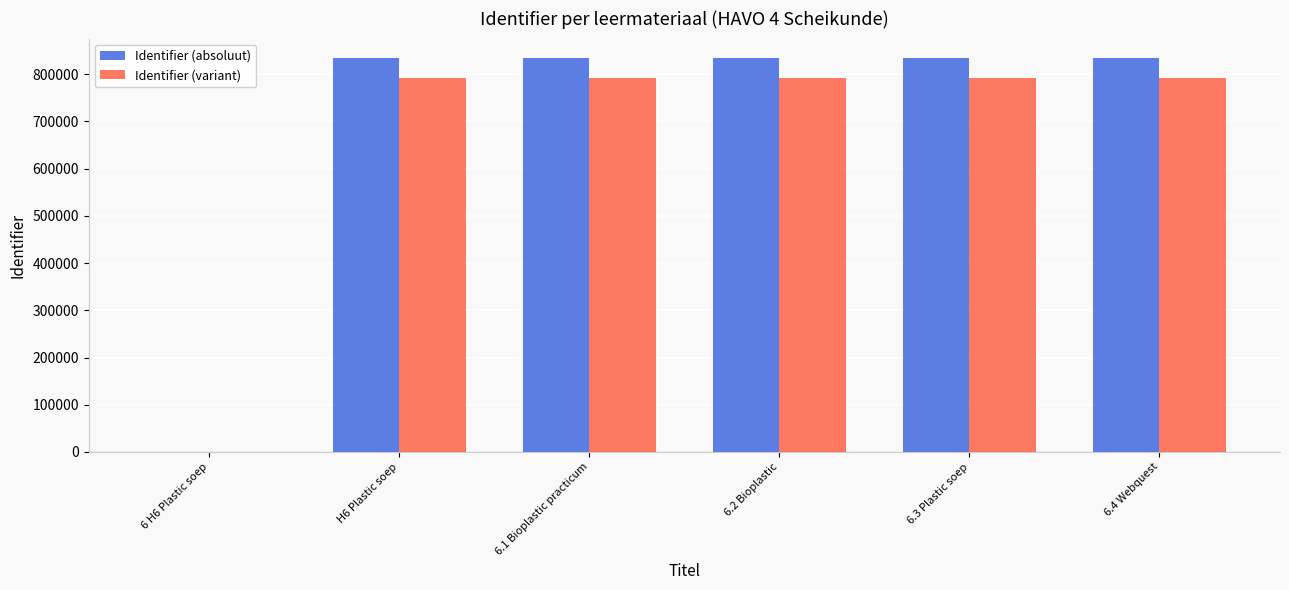

How many positive values does the Identifier (absoluut) series have?

5